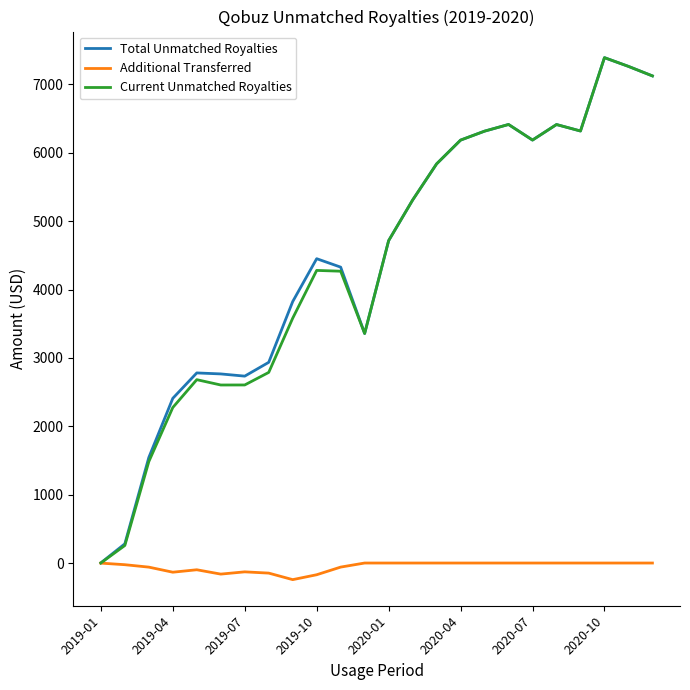

What is the maximum value shown in the chart?

7392.1